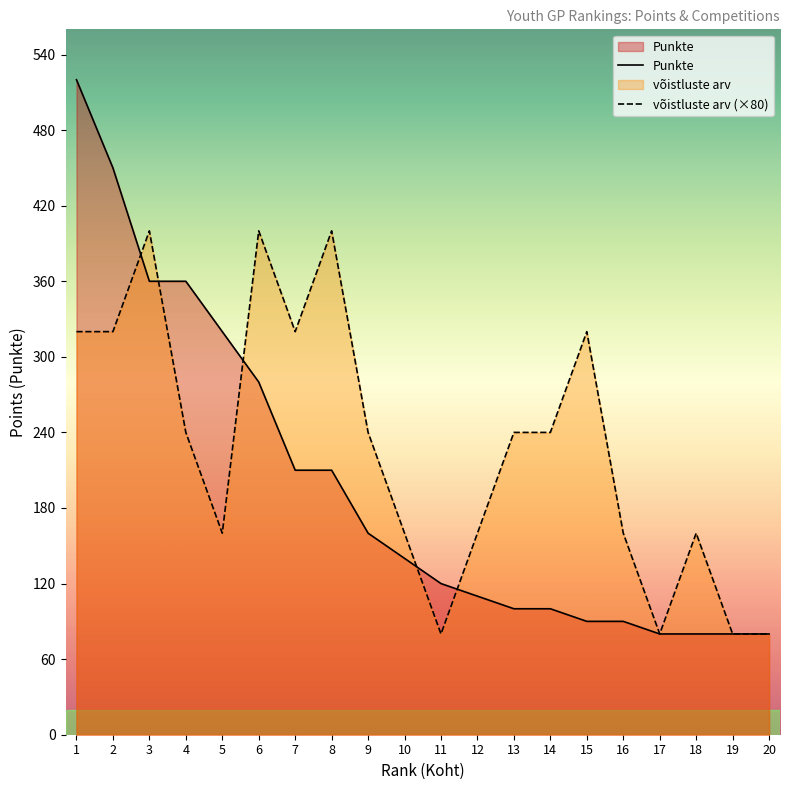

Rank the categories by võistluste arv (×80) value from highest to lowest.

3, 6, 8, 1, 2, 7, 15, 4, 9, 13, 14, 5, 10, 12, 16, 18, 11, 17, 19, 20